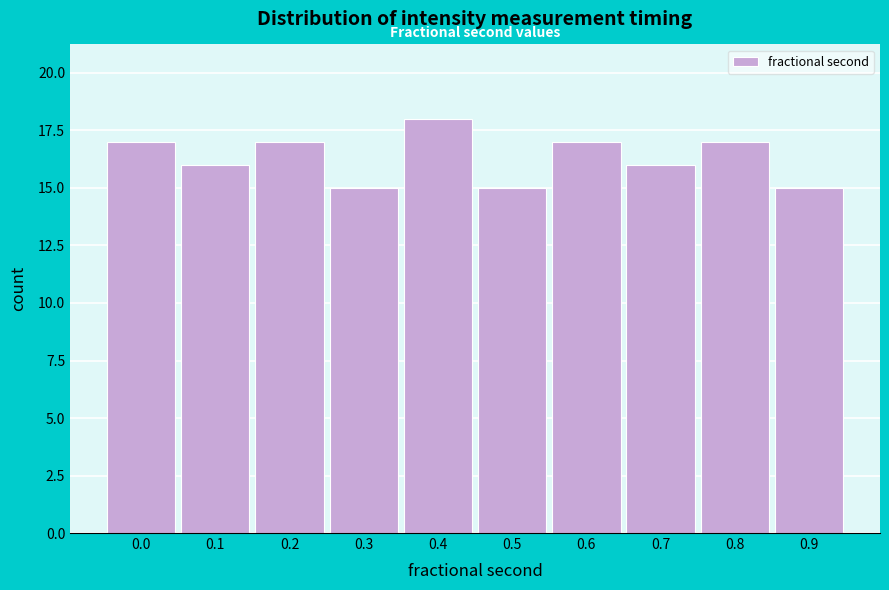

Reading right to left, what are all the values shown in this chart?

15	17	16	17	15	18	15	17	16	17